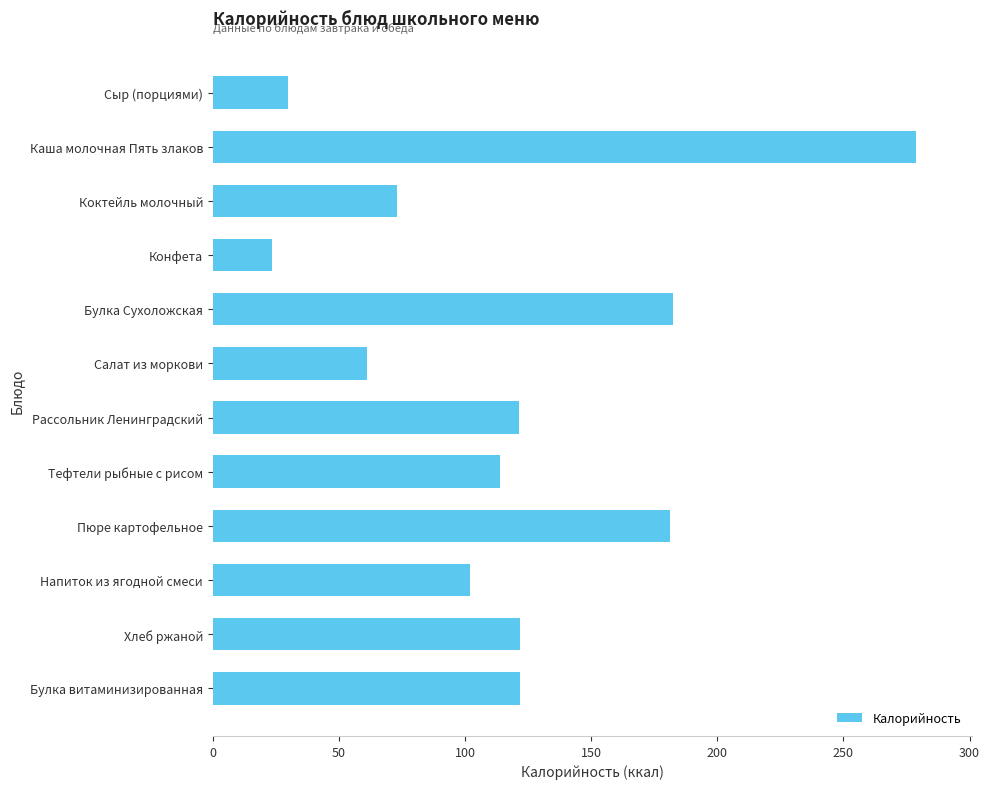

Are the bars grouped side by side (vs. stacked)?

No